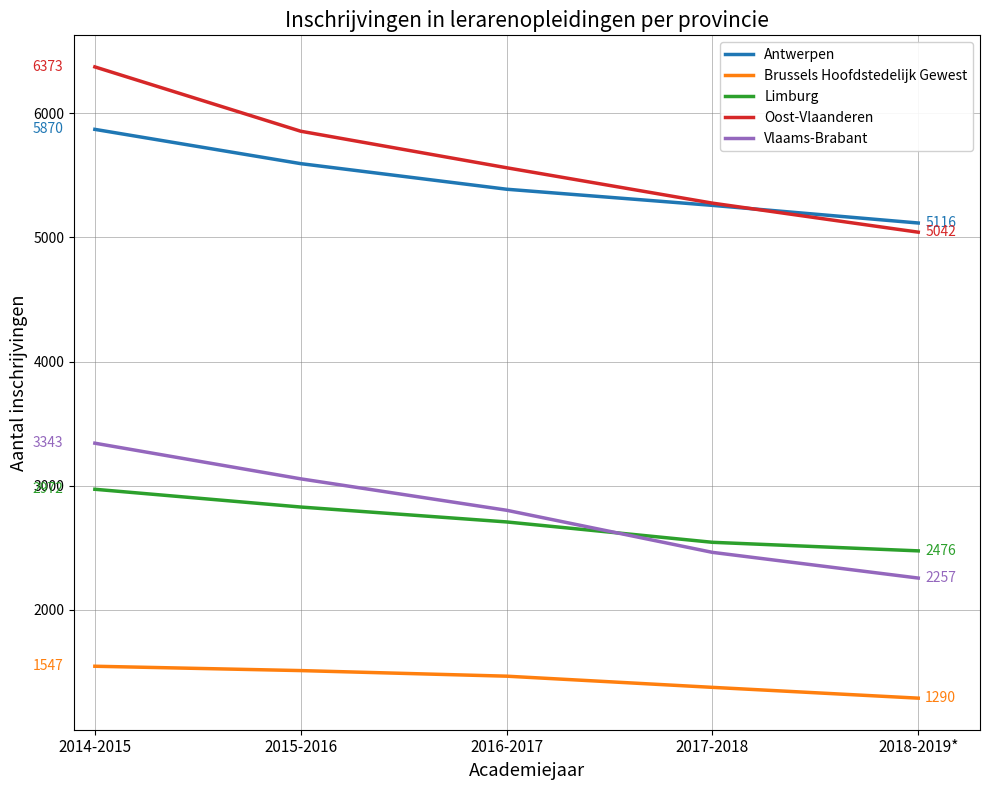

Reading left to right, what are all the values shown in this chart?

Antwerpen: 2014-2015=5870	2015-2016=5594	2016-2017=5388	2017-2018=5258	2018-2019*=5116
Brussels Hoofdstedelijk Gewest: 2014-2015=1547	2015-2016=1512	2016-2017=1467	2017-2018=1377	2018-2019*=1290
Limburg: 2014-2015=2972	2015-2016=2829	2016-2017=2709	2017-2018=2545	2018-2019*=2476
Oost-Vlaanderen: 2014-2015=6373	2015-2016=5855	2016-2017=5561	2017-2018=5276	2018-2019*=5042
Vlaams-Brabant: 2014-2015=3343	2015-2016=3056	2016-2017=2803	2017-2018=2464	2018-2019*=2257